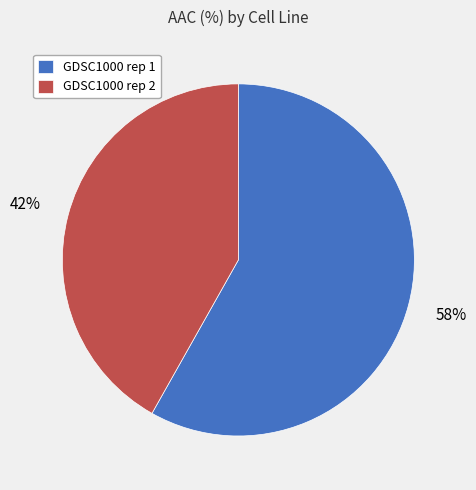

The GDSC1000 rep 2 slice represents 28% of the pie. True or false?

False